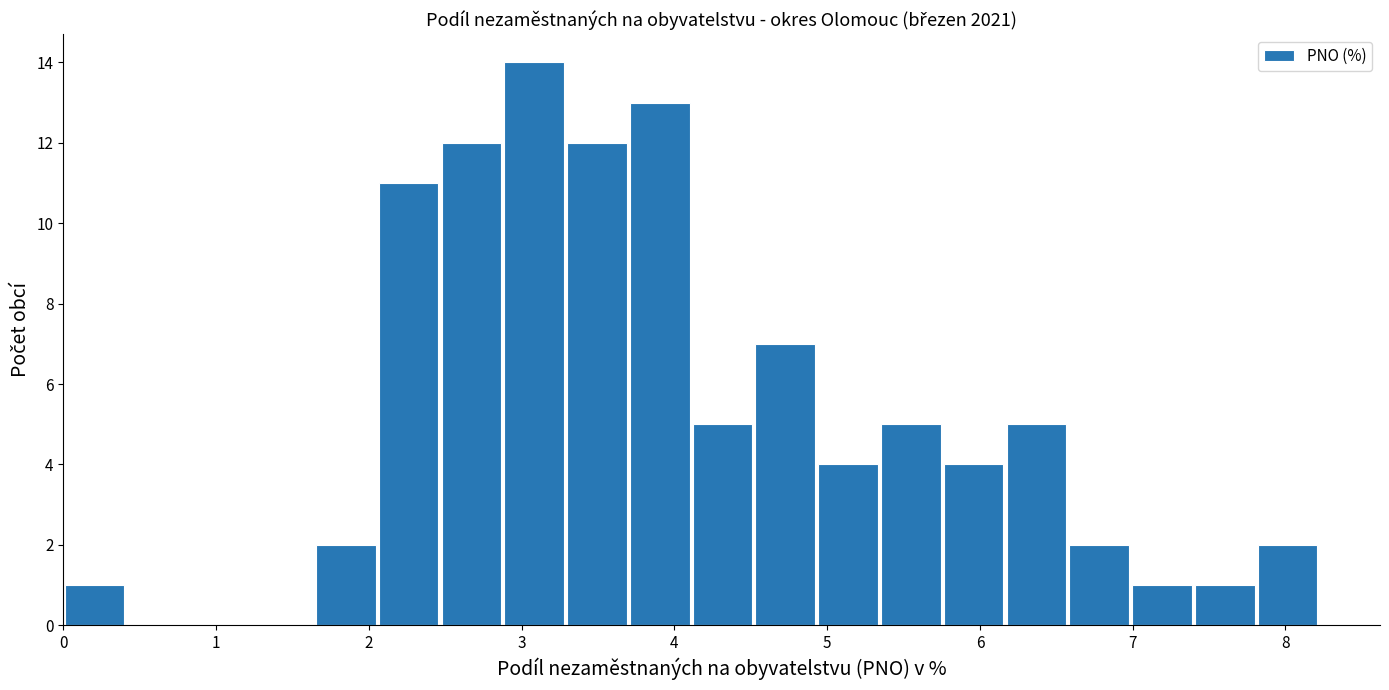

What is the height of the bar covering 6.6 to 7.0 on the x-axis? Neither the bar edges nor the heights are printed on the chart, so give them approximately, as read against the axes.

2